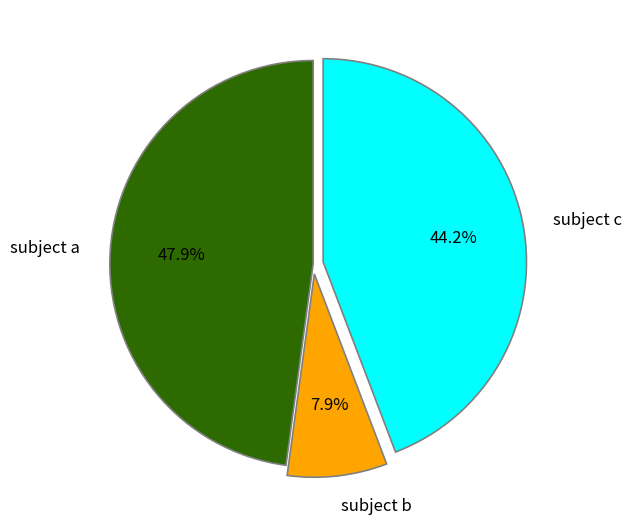

How many slices are in this pie chart?

3